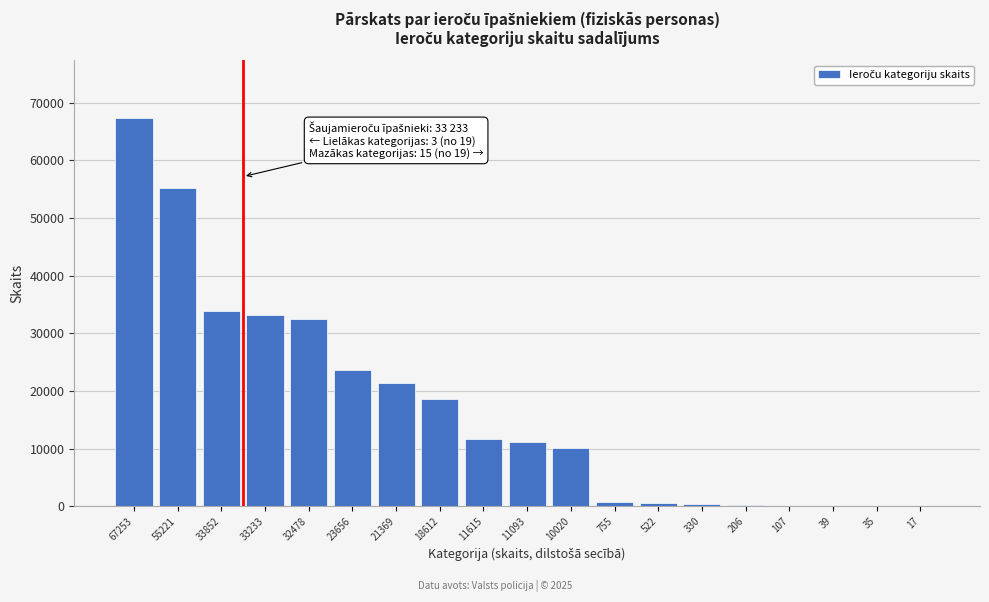

What is the change in value from 33233 to 18612?

-14621